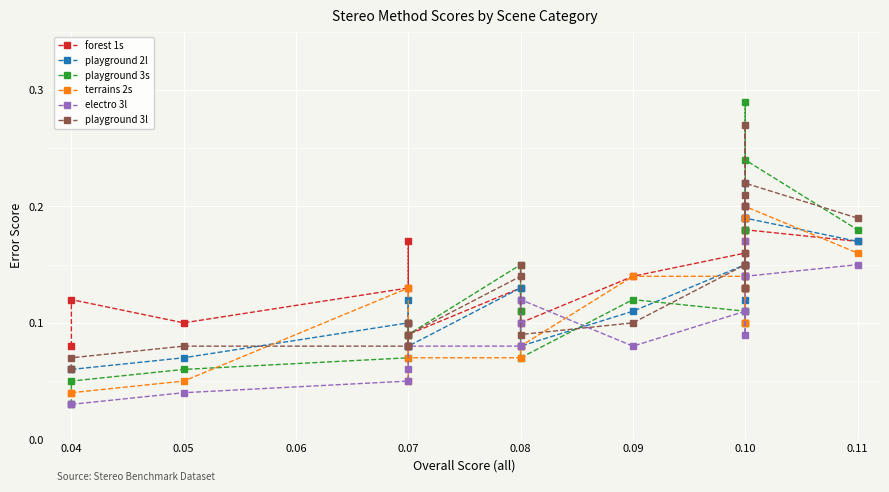

Which series ends up on top after the final intersection of playground 3s and electro 3l?

playground 3s